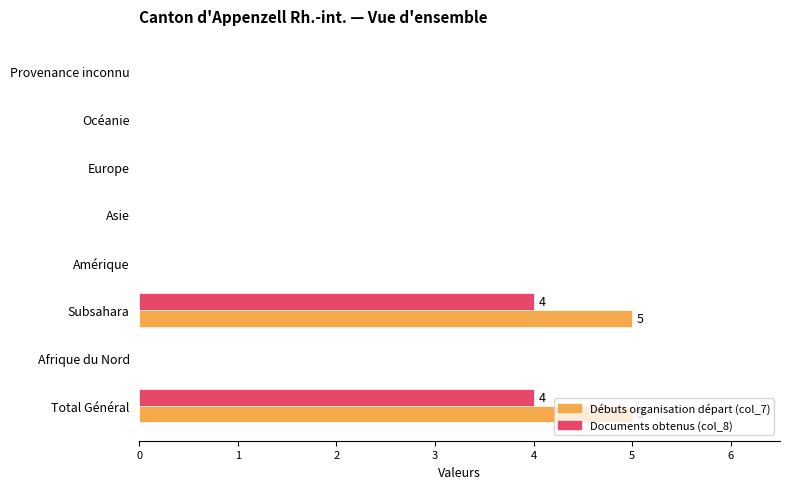

What are all the series names shown in the legend?

Débuts organisation départ (col_7), Documents obtenus (col_8)